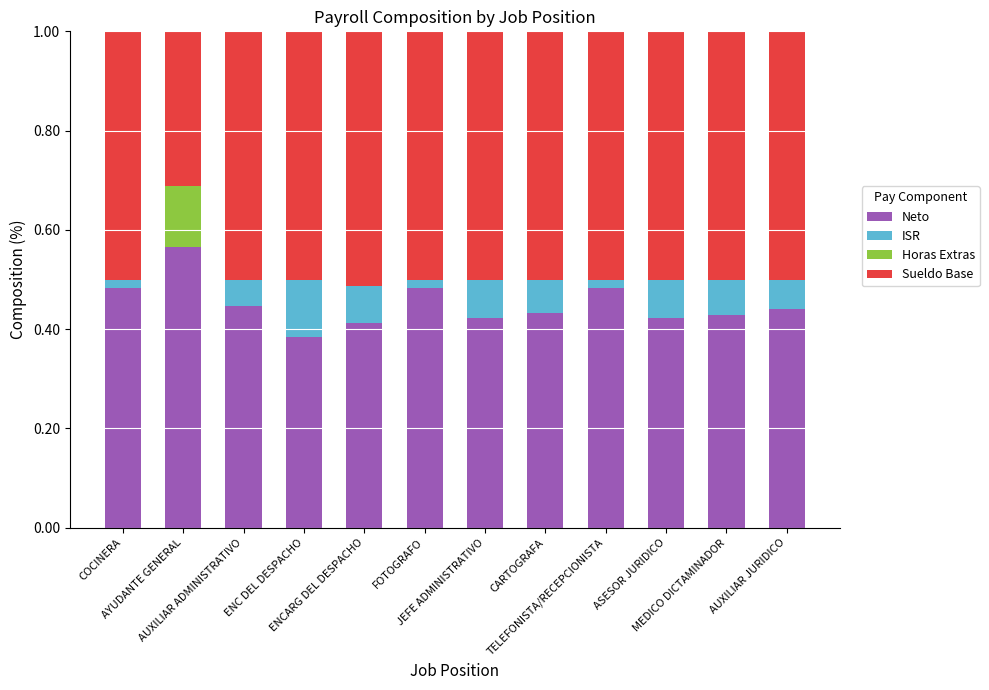

Which series has the widest spread of values?

Sueldo Base